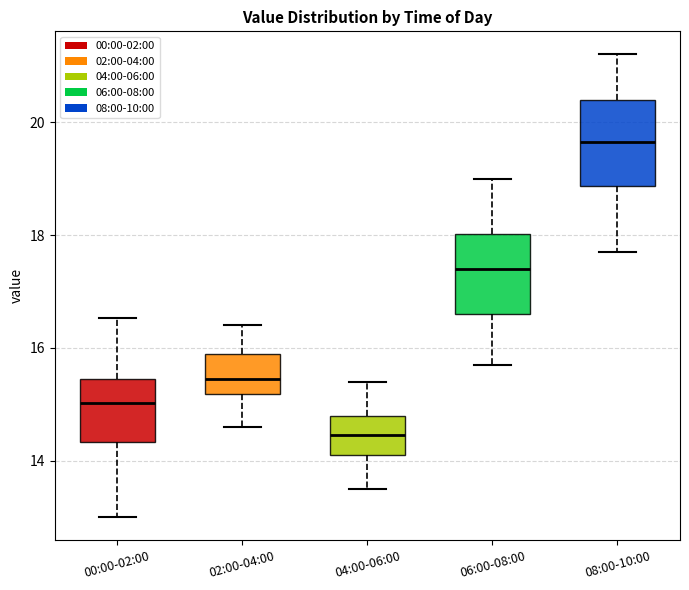

Reading left to right, read every box against the y-axis: the position of its median line, the range the box covers, and the ends of its whiskers. The values are not printed on the chart, so give them approximately, as read against the axis.

00:00-02:00: median 15.0, box 14.4 to 15.4, whiskers 13.0 to 16.6
02:00-04:00: median 15.4, box 15.2 to 16.0, whiskers 14.6 to 16.4
04:00-06:00: median 14.4, box 14.2 to 14.8, whiskers 13.6 to 15.4
06:00-08:00: median 17.4, box 16.6 to 18.0, whiskers 15.8 to 19.0
08:00-10:00: median 19.6, box 18.8 to 20.4, whiskers 17.8 to 21.2